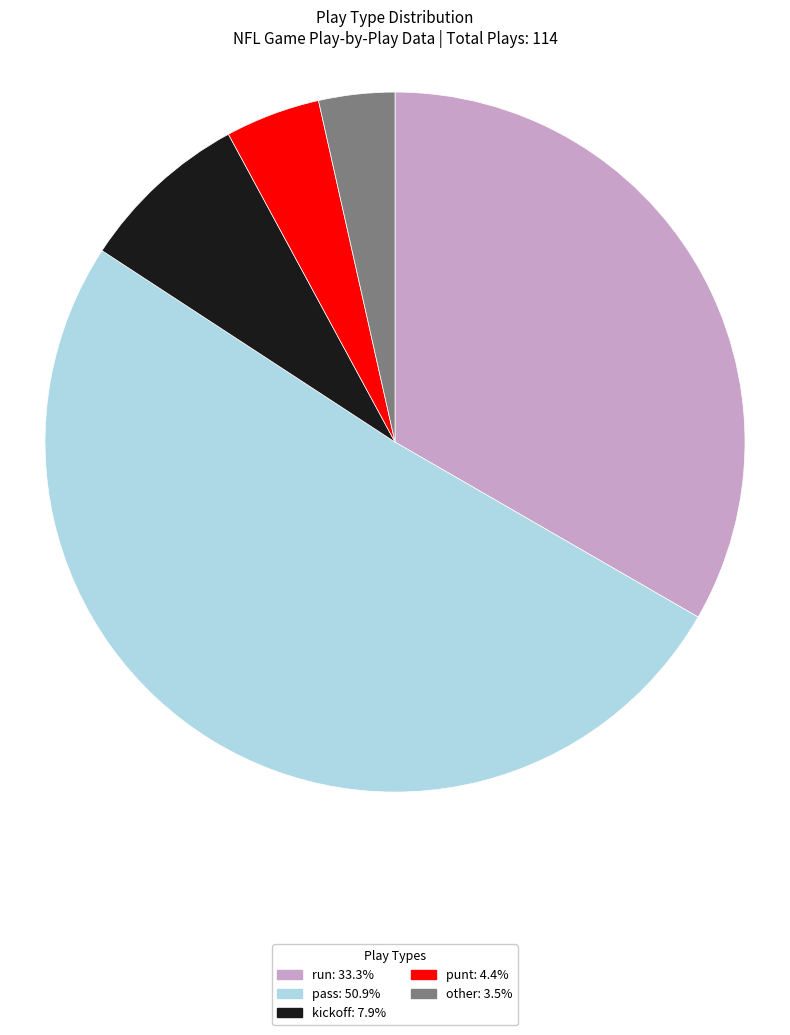

Does kickoff represent more than half of the total?

No